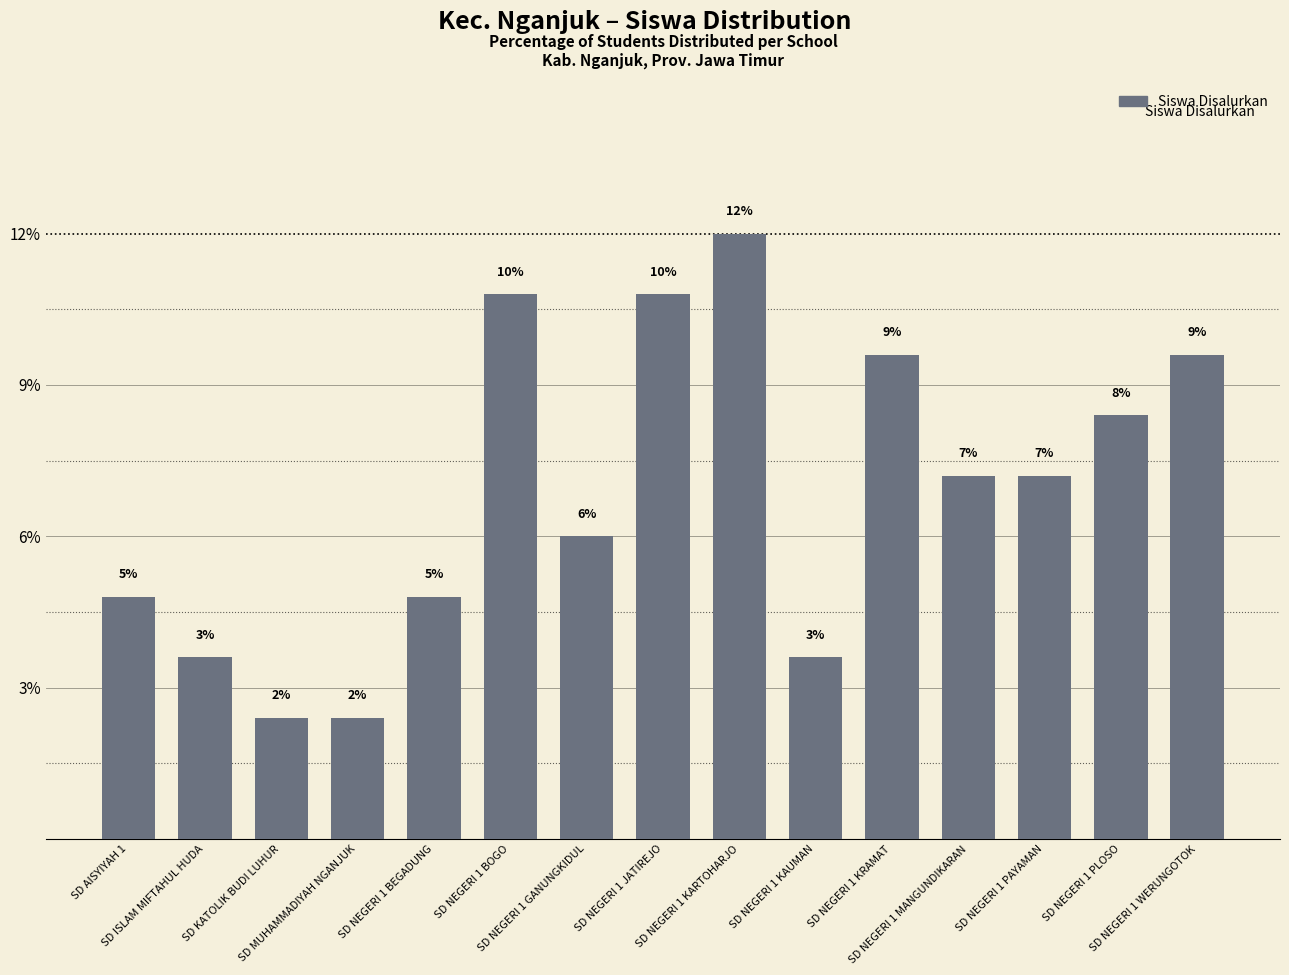

Approximately how many times larger is the value at SD NEGERI 1 PAYAMAN compared to SD NEGERI 1 JATIREJO?

0.7